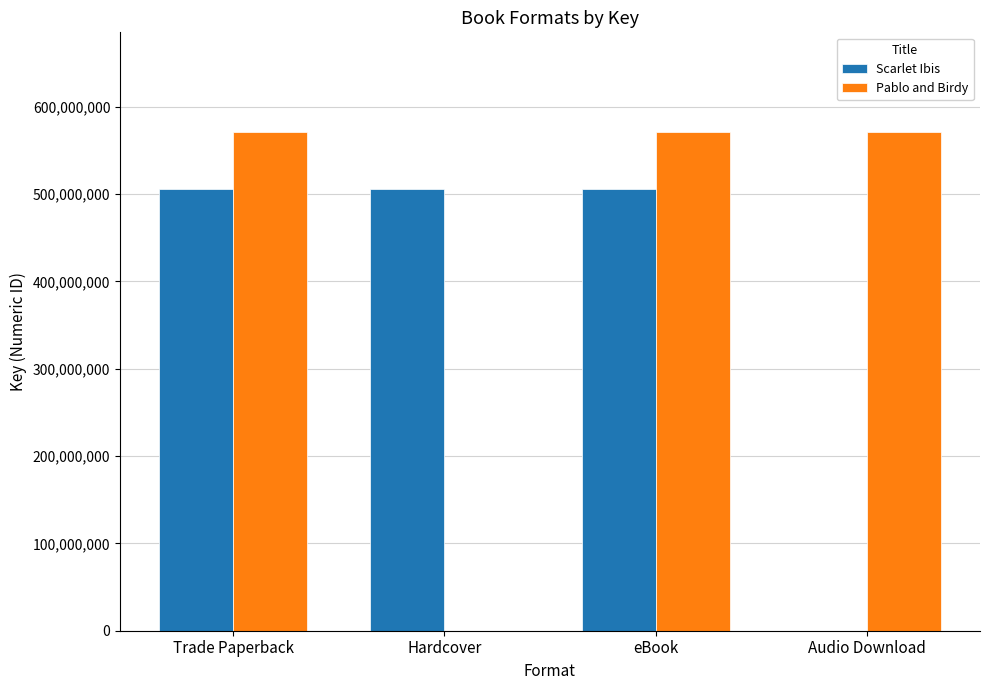

Which series changed the most between Hardcover and Audio Download?

Pablo and Birdy